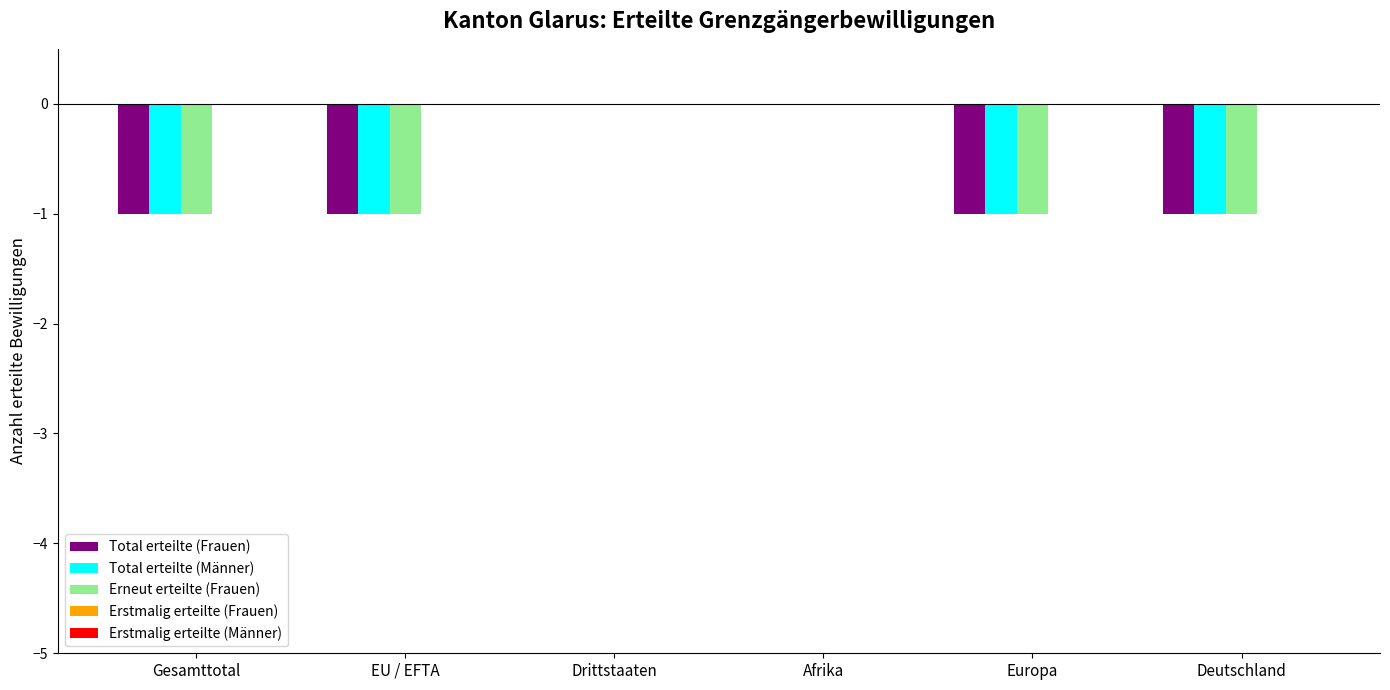

True or false: Erneut erteilte (Frauen) has a value of 0 at Drittstaaten.

True